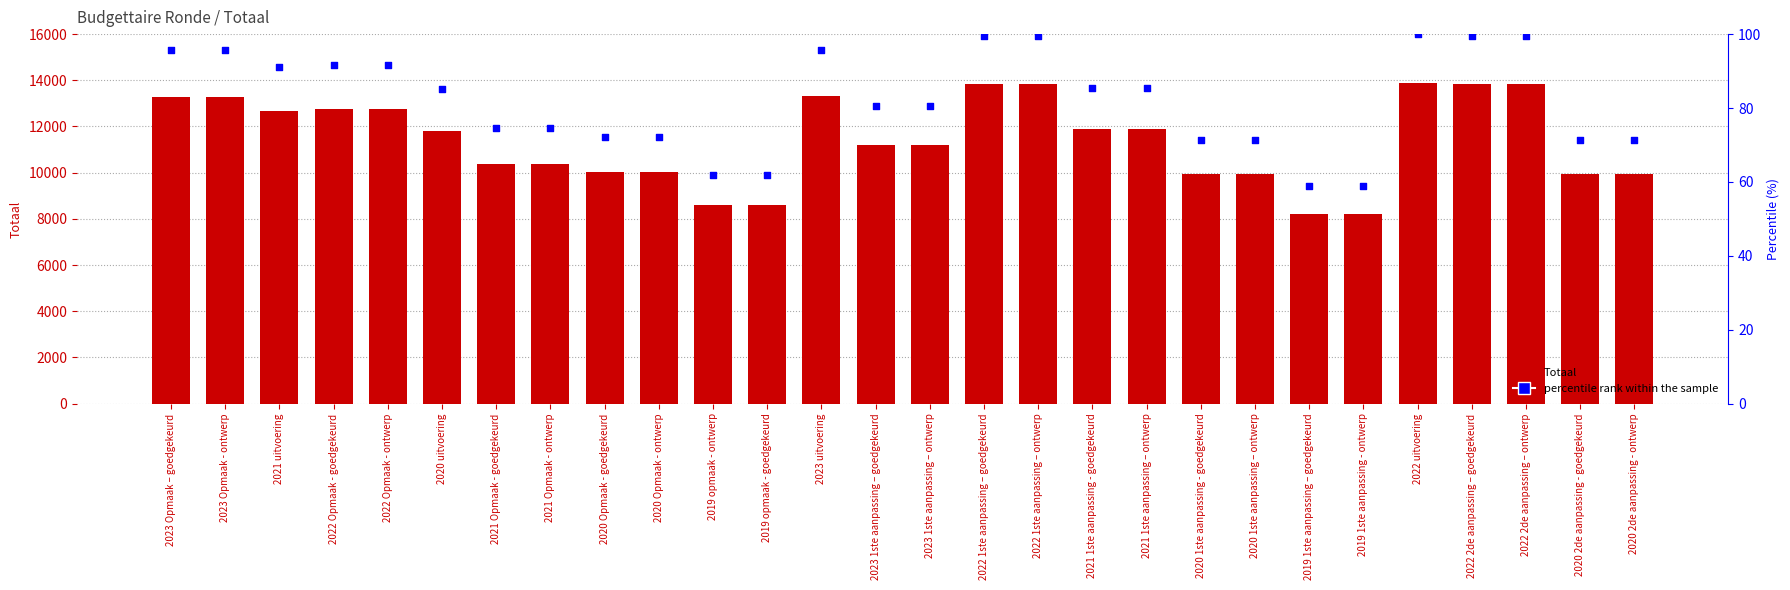

What are all the series names shown in the legend?

Totaal, percentile rank within the sample